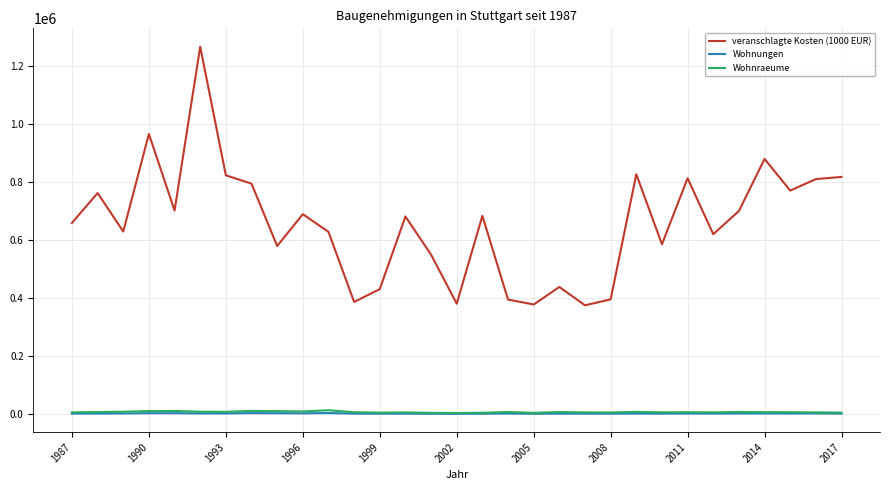

Which series has the largest total across all categories?

veranschlagte Kosten (1000 EUR)